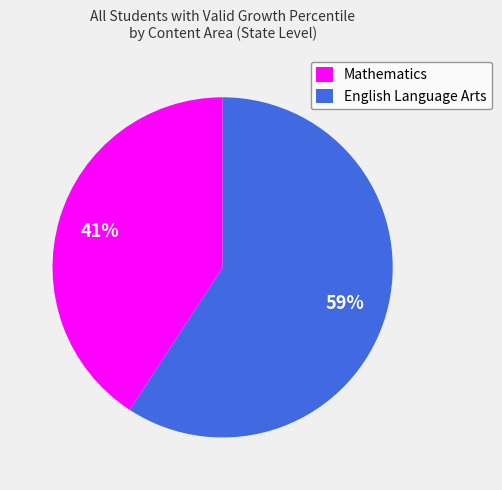

Is it true that Mathematics is 41% of the pie?

True